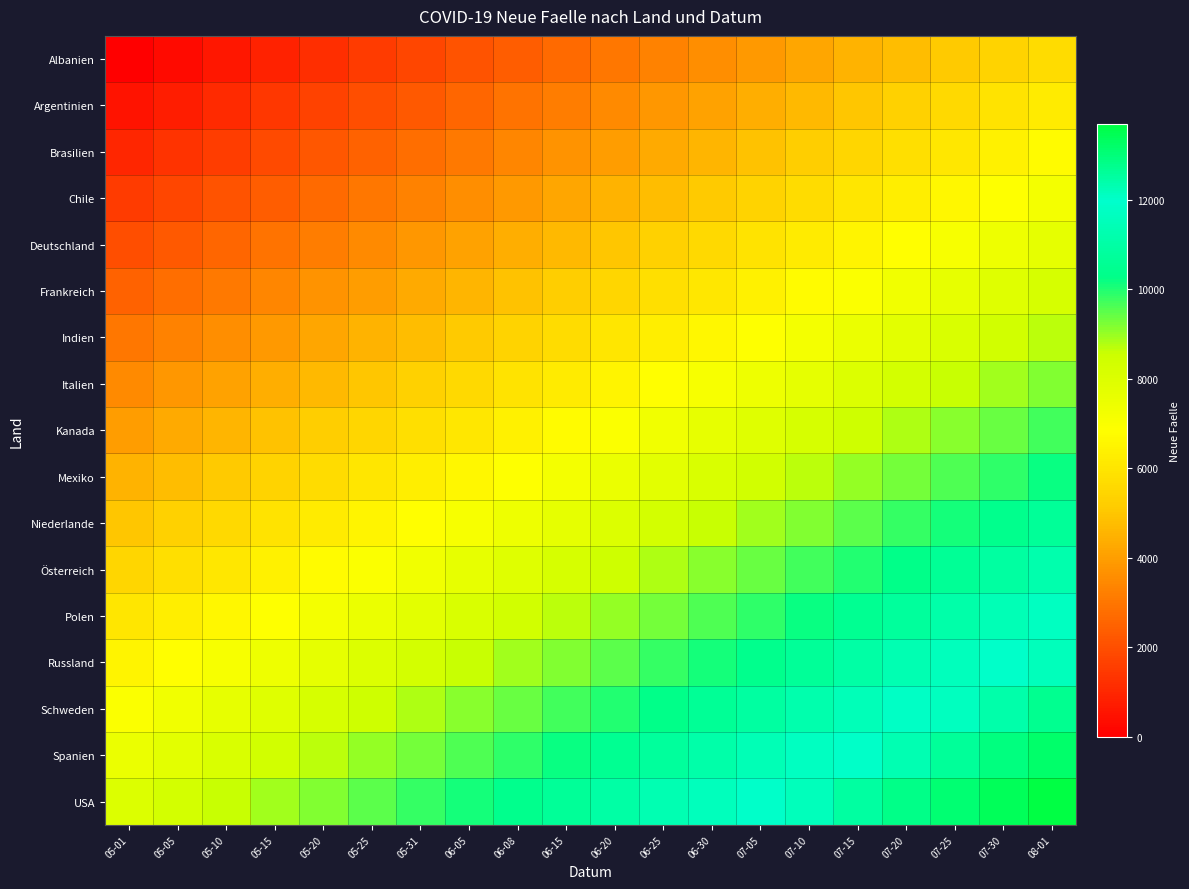

Which has a higher value, 08-01 or 05-05?

08-01